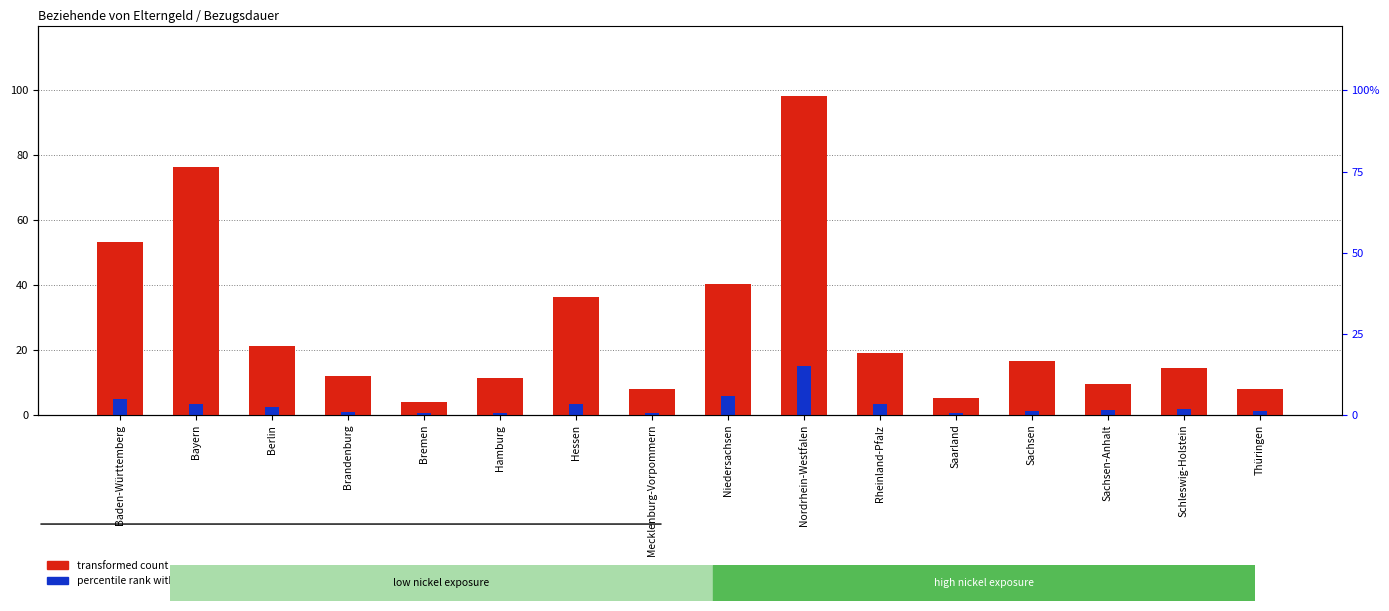

Reading left to right, extract all data points from this chart.

transformed count: 53.3	76.4	21.3	12.0	4.0	11.3	36.4	8.0	40.5	98.2	19.1	5.1	16.7	9.7	14.4	7.9
percentile rank within the sample: 5.1	3.3	2.3	1.0	0.7	0.7	3.3	0.8	5.9	15.3	3.4	0.7	1.2	1.5	1.8	1.2